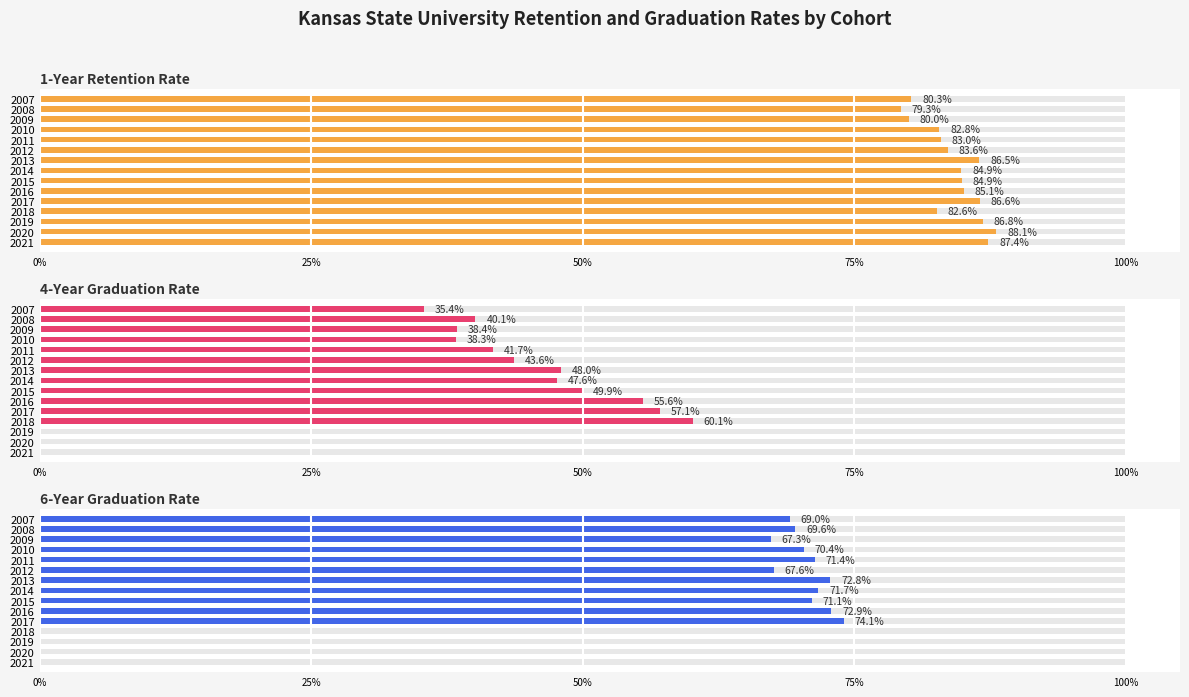

Reading left to right, list all the values displayed in this chart.

1-Year Retention Rate: 80.3	79.3	80.0	82.8	83.0	83.6	86.5	84.9	84.9	85.1	86.6	82.6	86.8	88.1	87.4
4-Year Graduation Rate: 35.4	40.1	38.4	38.3	41.7	43.6	48.0	47.6	49.9	55.6	57.1	60.1	0.0	0.0	0.0
6-Year Graduation Rate: 69.0	69.6	67.3	70.4	71.4	67.6	72.8	71.7	71.1	72.9	74.1	0.0	0.0	0.0	0.0